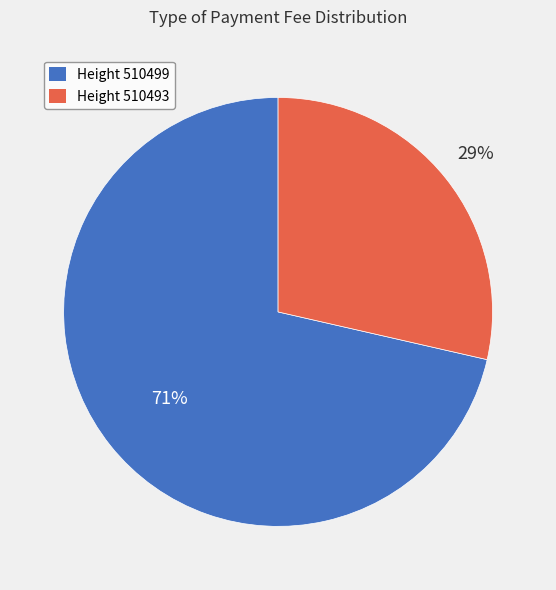

To the nearest percent, what is the average slice percentage?

50%